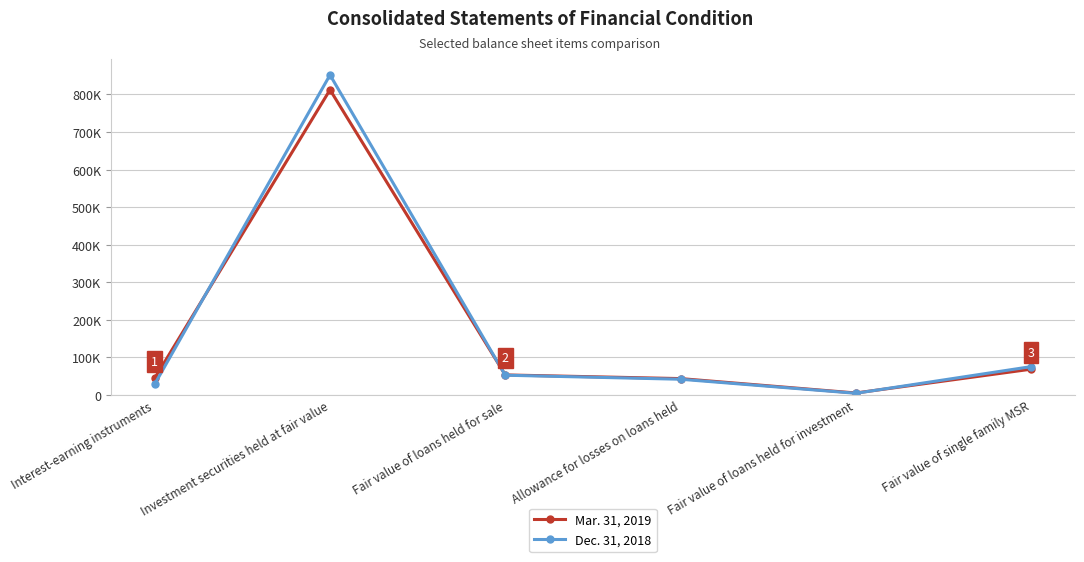

What is the total value across all series at Fair value of single family MSR?

143297